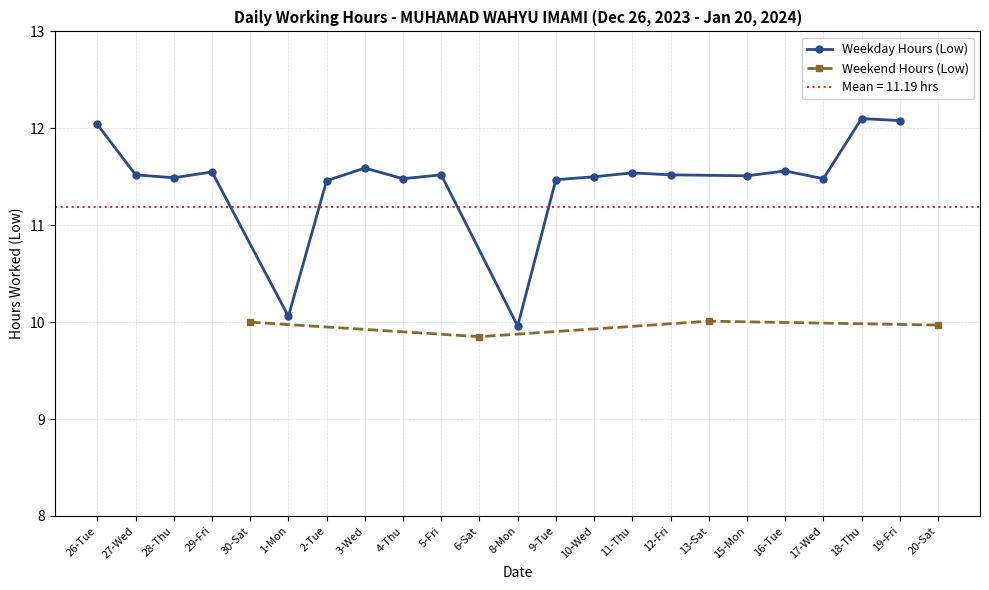

The value at 27-Wed is 11.5. True or false?

True